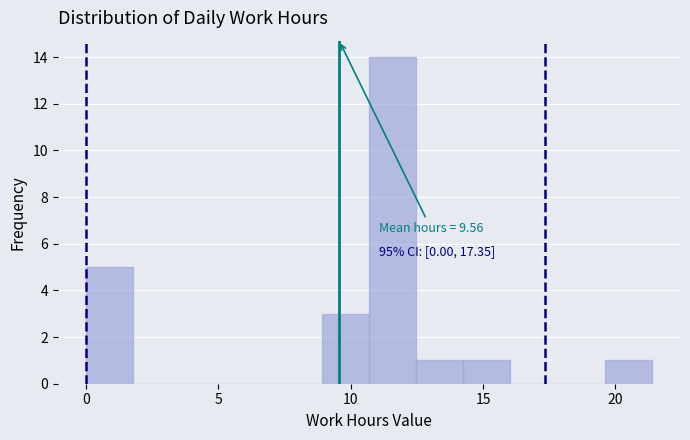

Read against the x-axis, roughly where is the centre of the tallest bar?

11.5